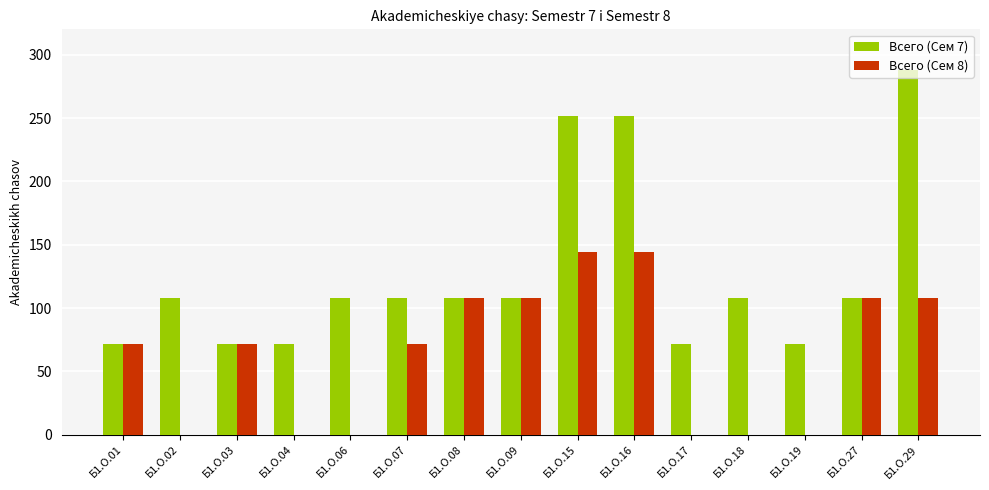

True or false: Всего (Сем 7) has a value of 108 at Б1.О.07.

True